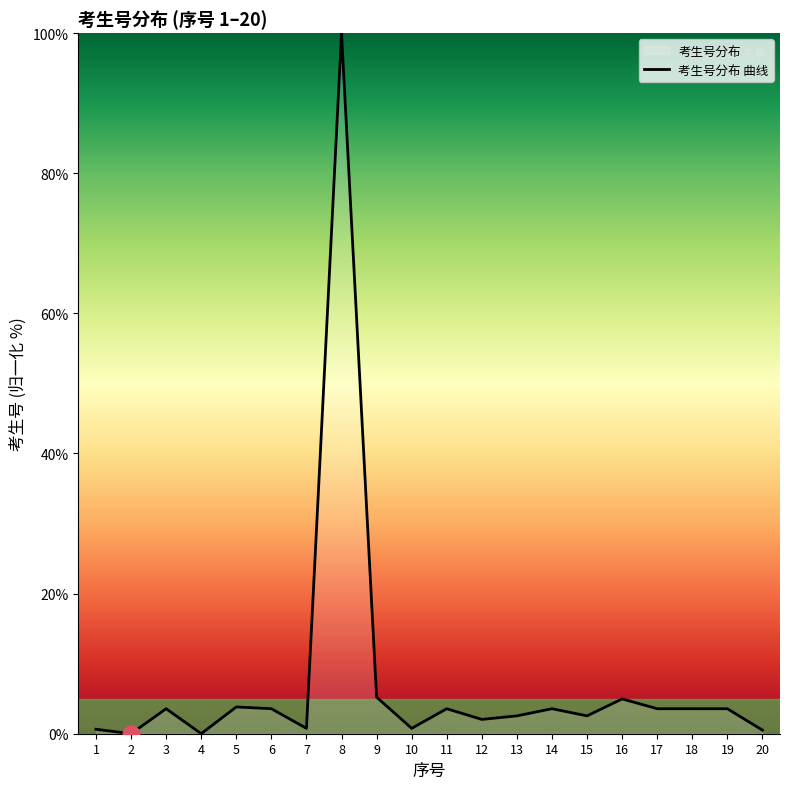

What is the difference between the second highest and minimum values?

5.2